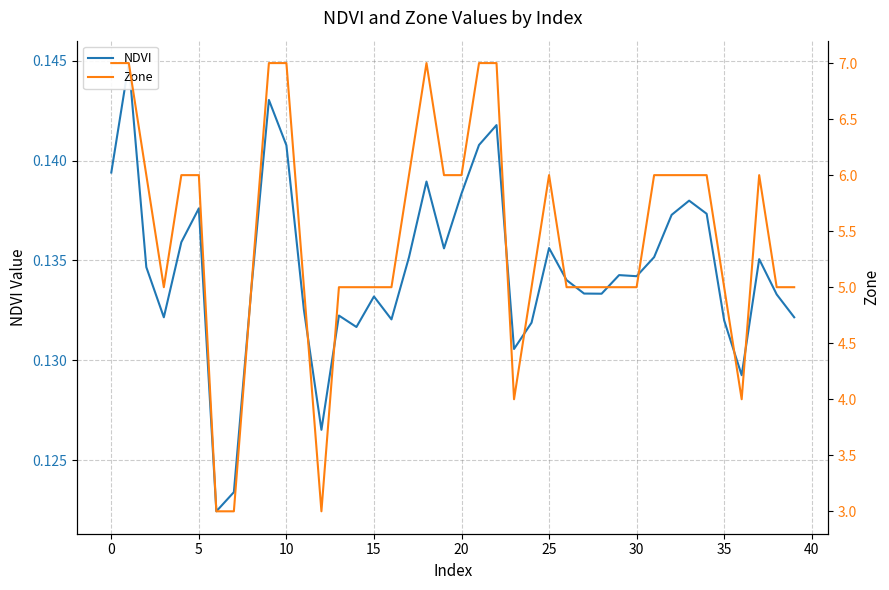

The value of Zone at 35 is 6.7. True or false?

False